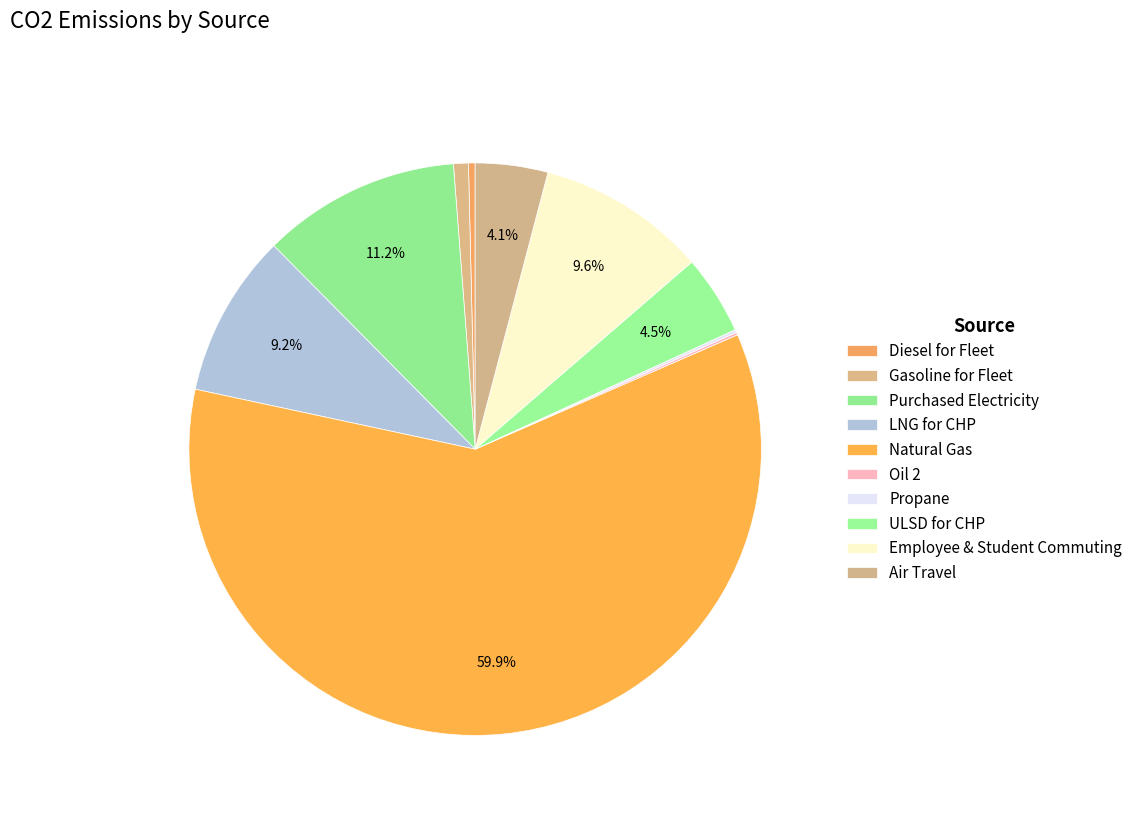

What percentage is the Natural Gas slice, to the nearest percent?

60%